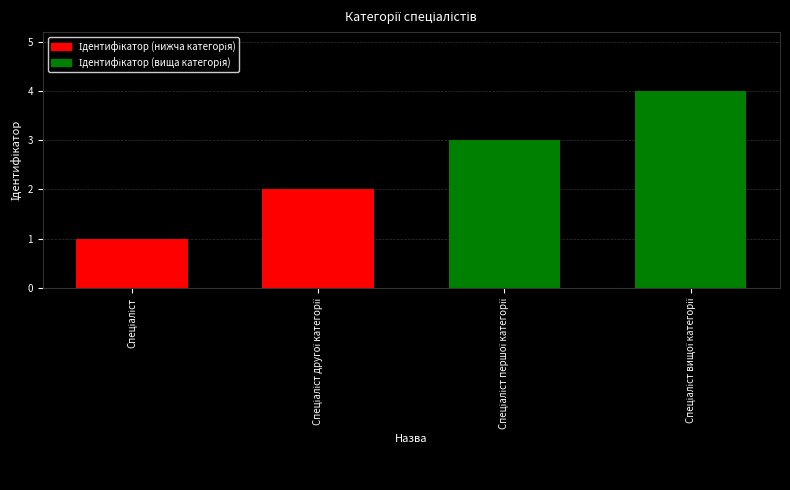

What is the difference between the maximum and minimum values?

3